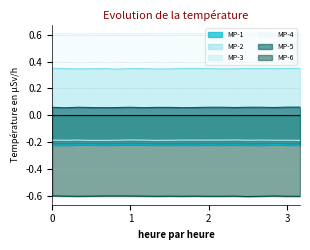

True or false: MP-6 and MP-5 intersect in this chart.

False